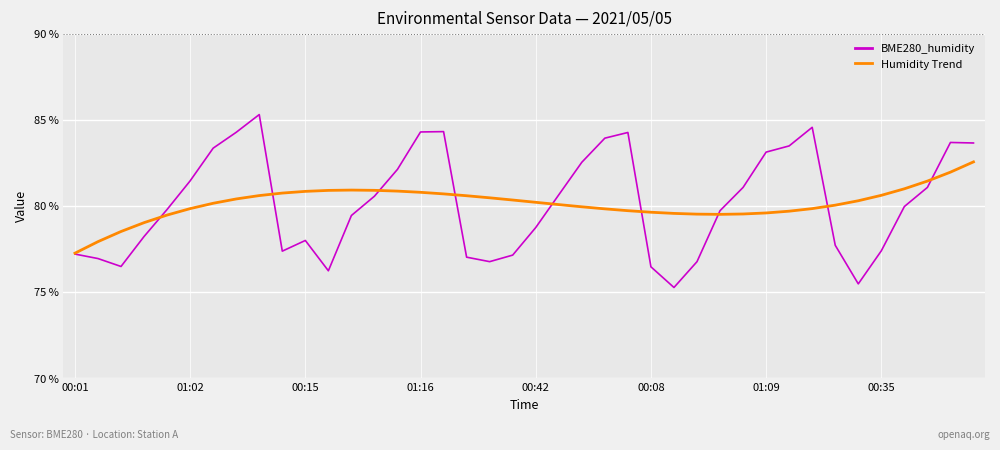

How many lines are shown in the chart?

2